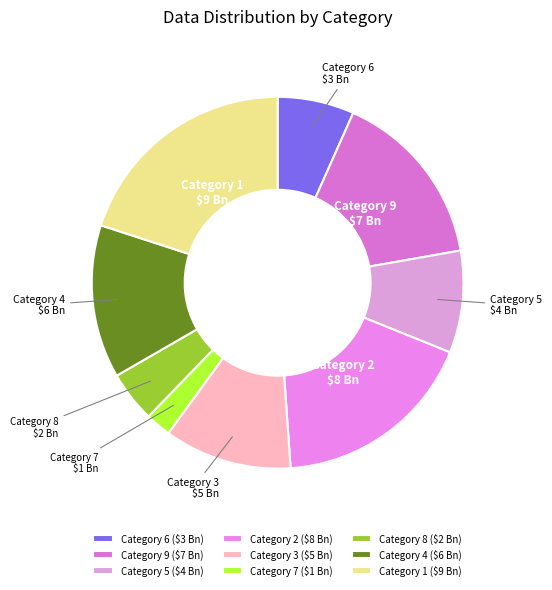

Is there any slice that represents more than half of the pie?

No